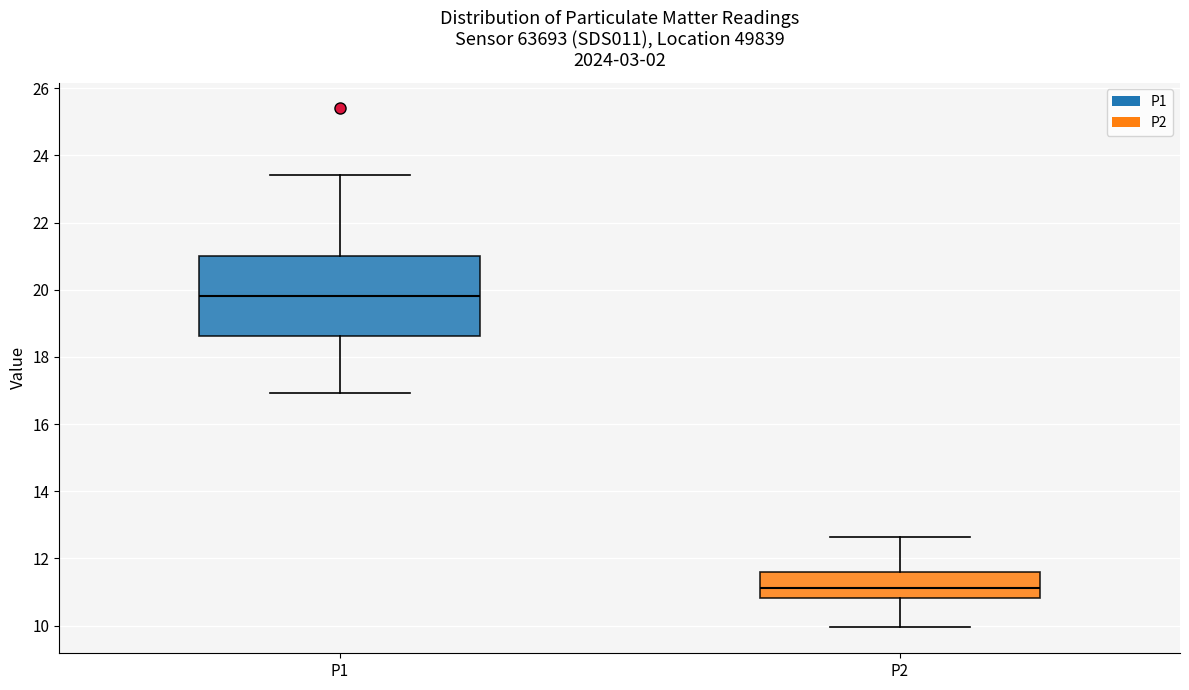

Which box is the tallest, from its lower edge to its upper edge?

P1